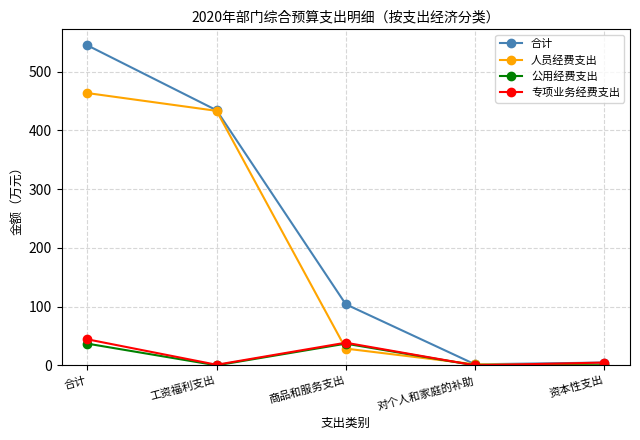

How many categories are shown in the chart?

5